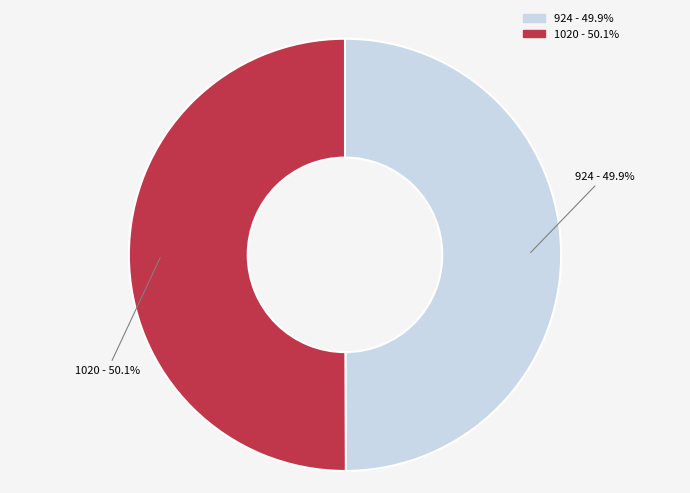

How much of the chart is everything except 924?

50.1%